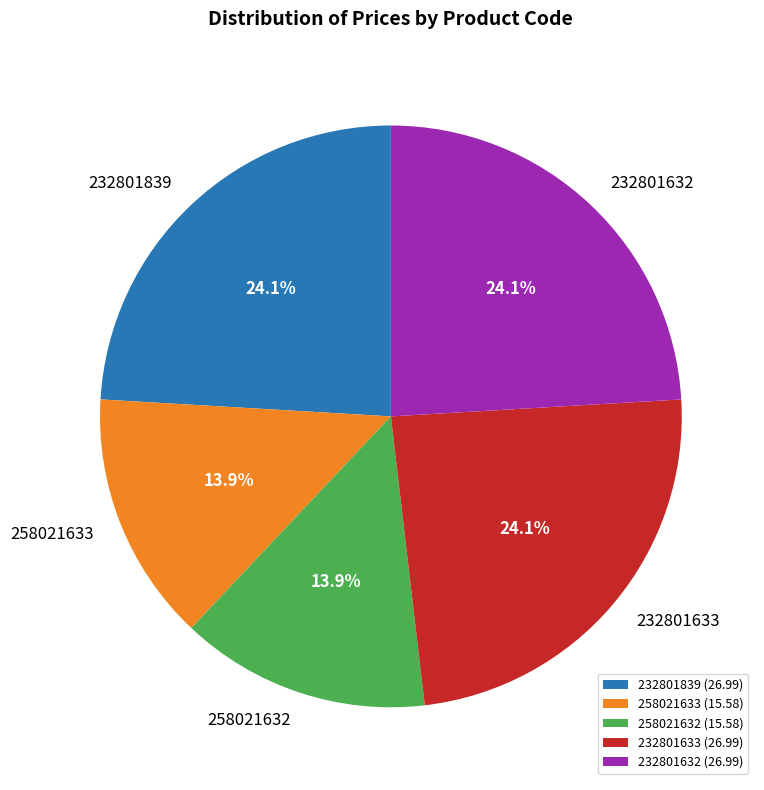

What portion of the pie excludes 258021633 (15.58)?

86.1%